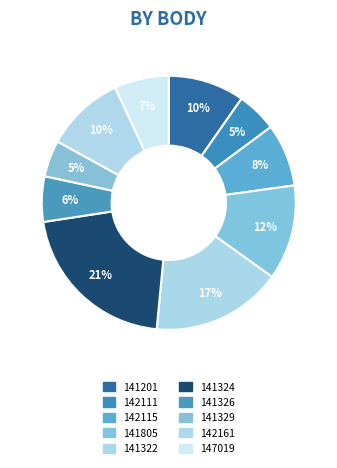

Count the number of slices in the pie.

10